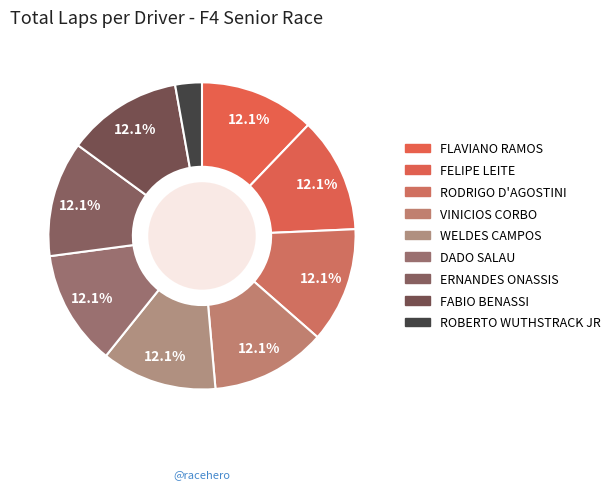

What percentage is the FLAVIANO RAMOS slice, to the nearest percent?

12%